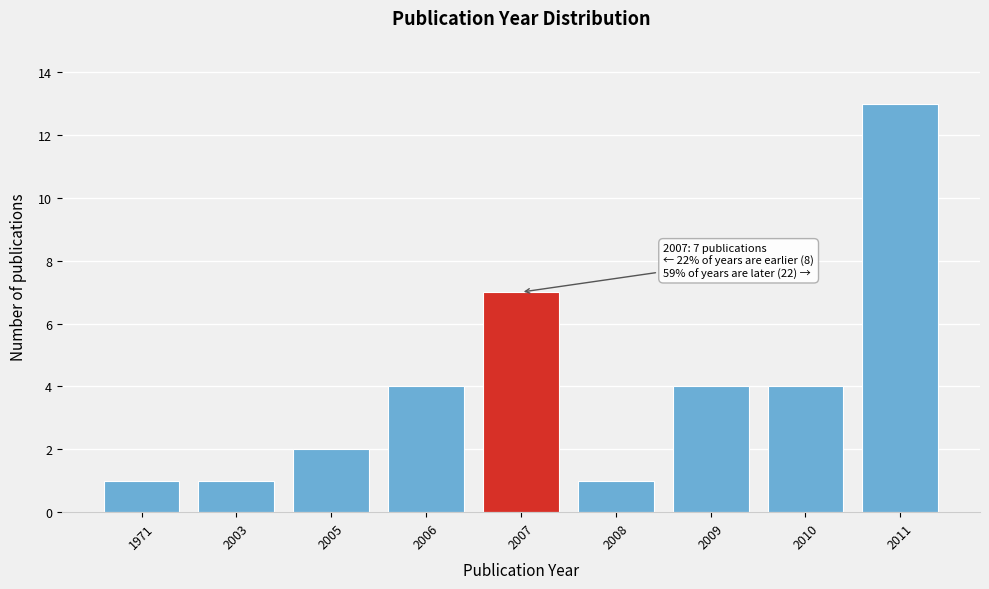

Reading left to right, what are all the values shown in this chart?

1971=1	2003=1	2005=2	2006=4	2007=7	2008=1	2009=4	2010=4	2011=13